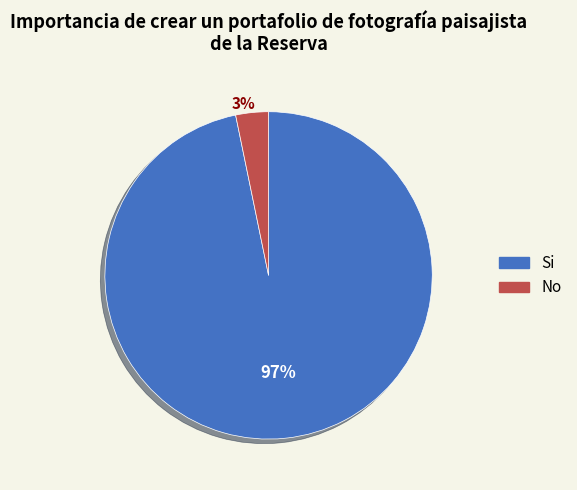

Is there any slice that represents more than half of the pie?

Yes